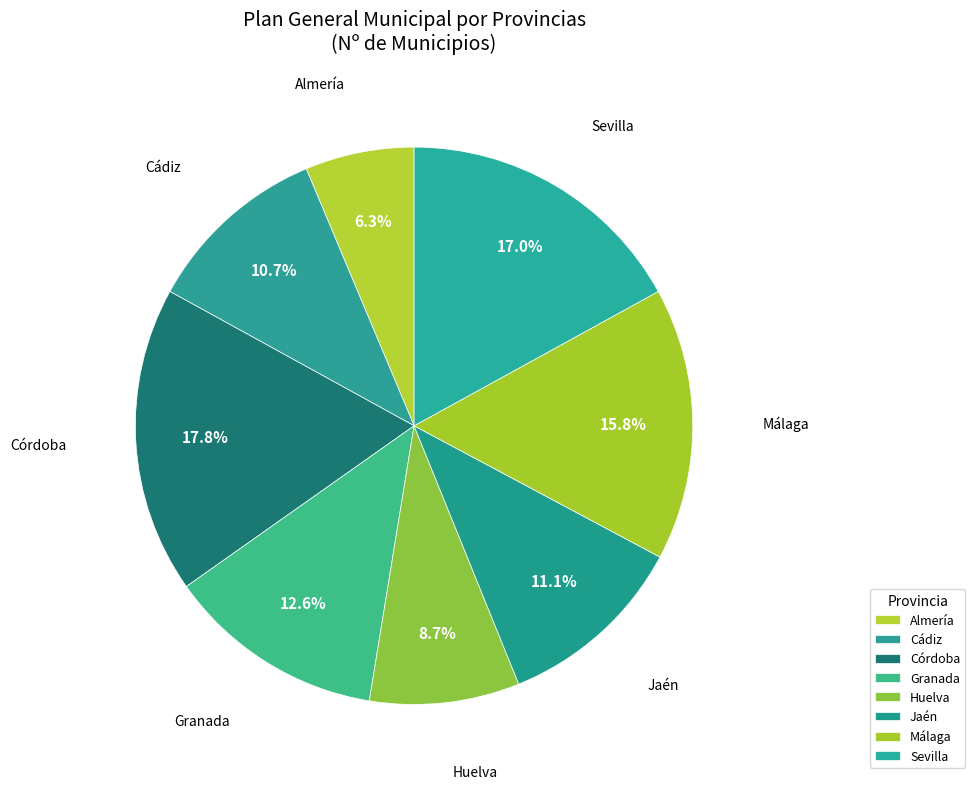

What is the ratio of the value at Córdoba to the value at Jaén?

1.6